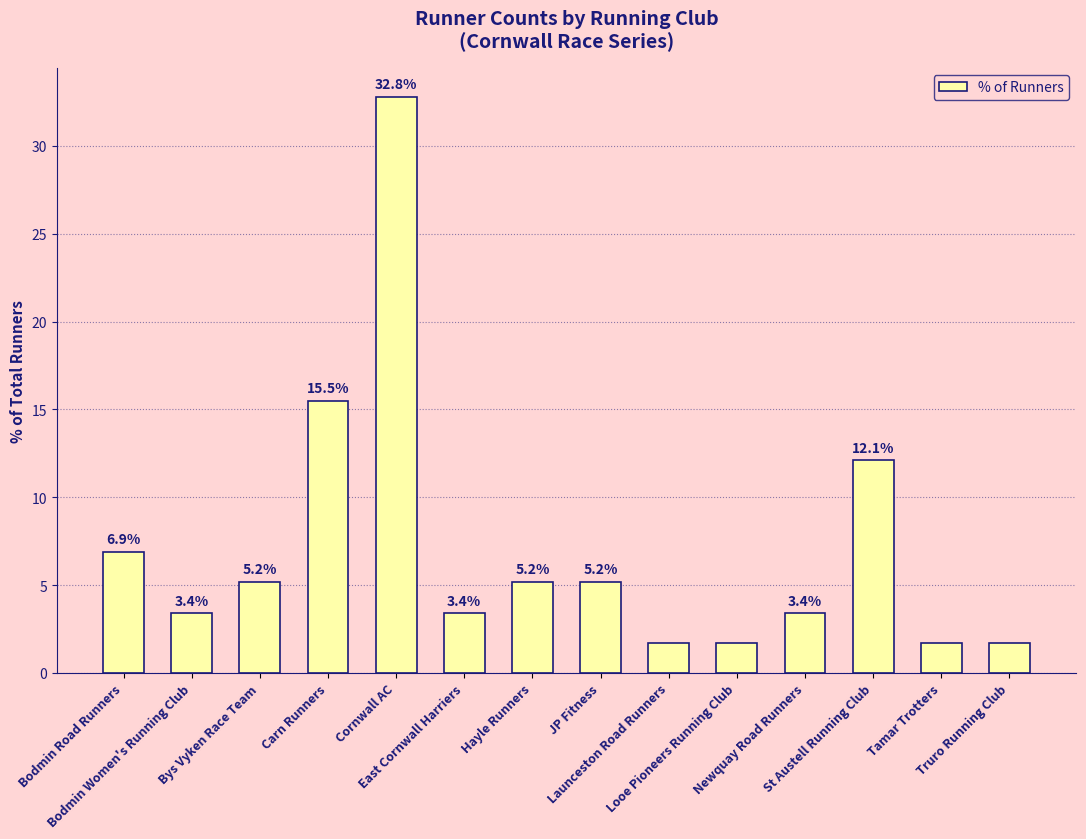

At which label is the value closest to 17?

Carn Runners